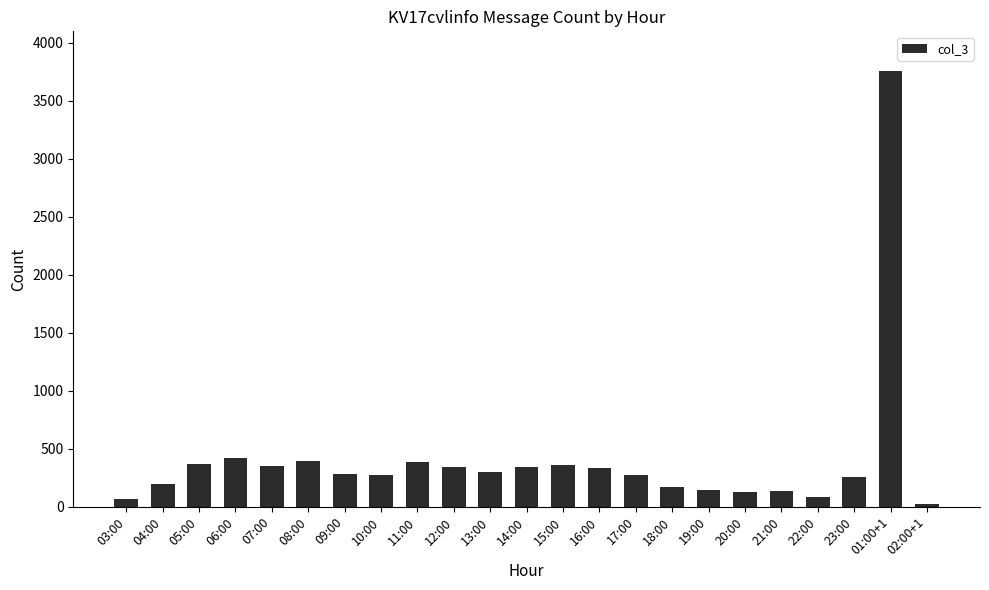

What is the ratio of the value at 14:00 to the value at 15:00?

0.9